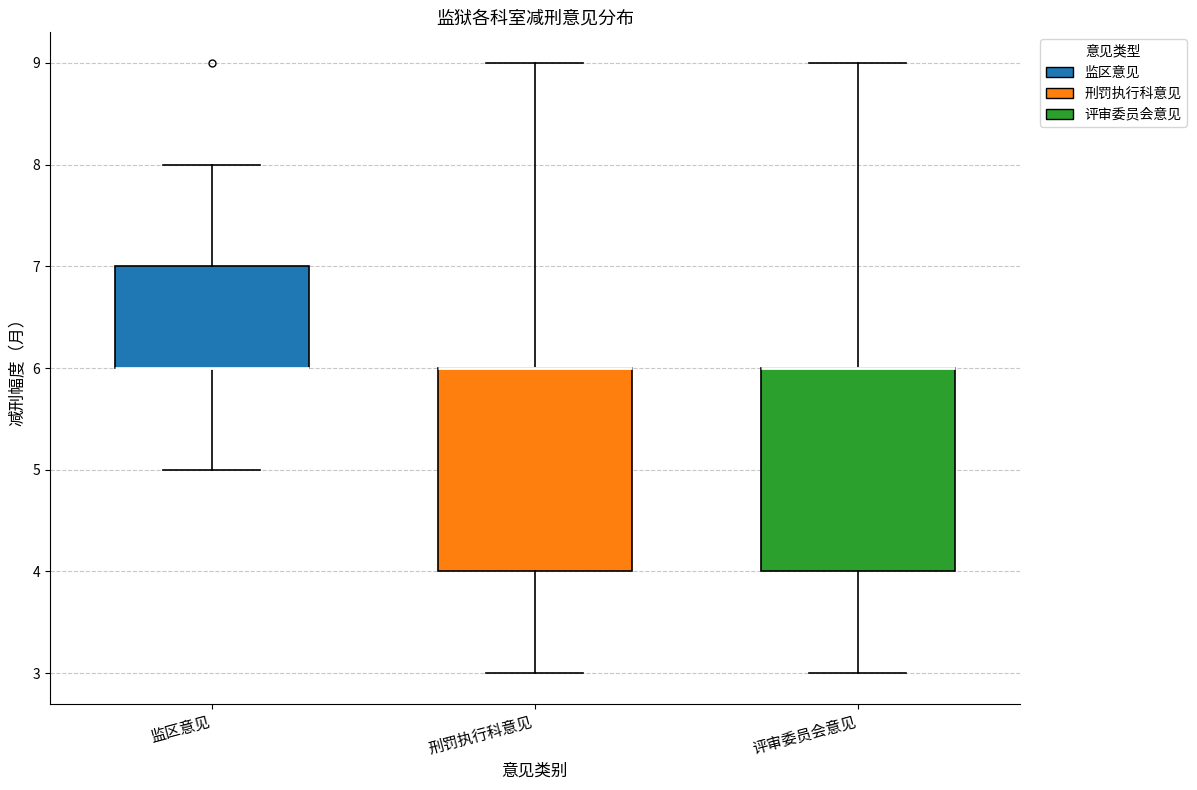

Reading left to right, transcribe this box plot: for each box, give where its median line is, the range the box spans, and where its two whiskers end, as read against the y-axis. The values are not printed on the chart, so give them approximately, as read against the axis.

监区意见: median 6 (drawn on the box's lower edge), box 6 to 7, whiskers 5 to 8
刑罚执行科意见: median 6 (drawn on the box's upper edge), box 4 to 6, whiskers 3 to 9
评审委员会意见: median 6 (drawn on the box's upper edge), box 4 to 6, whiskers 3 to 9